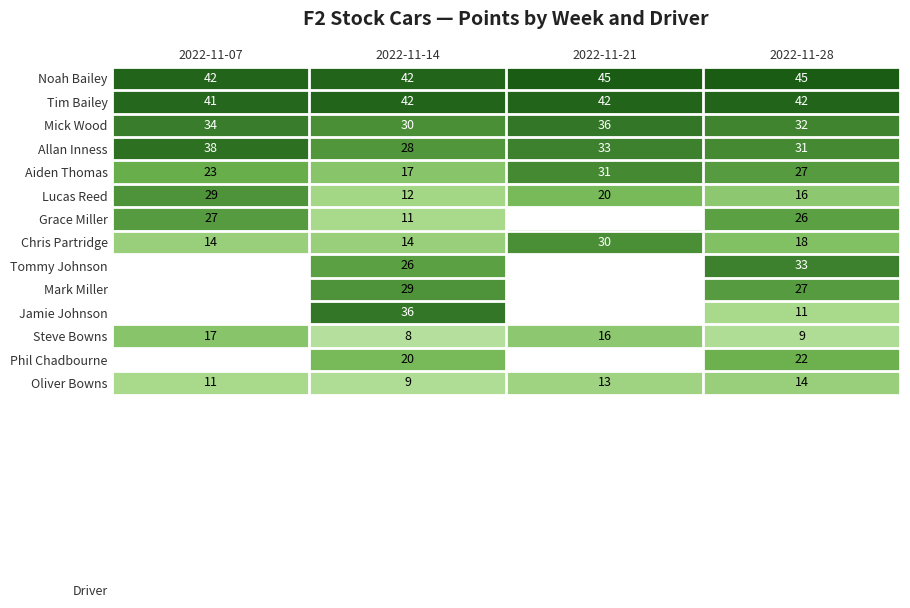

Count the Lucas Reed values in the range 16 to 29.

3